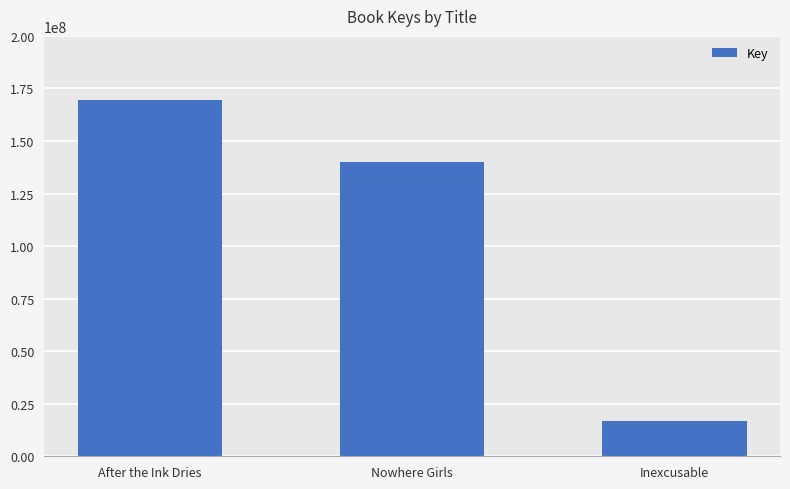

At which category does the chart reach its peak across all series?

After the Ink Dries